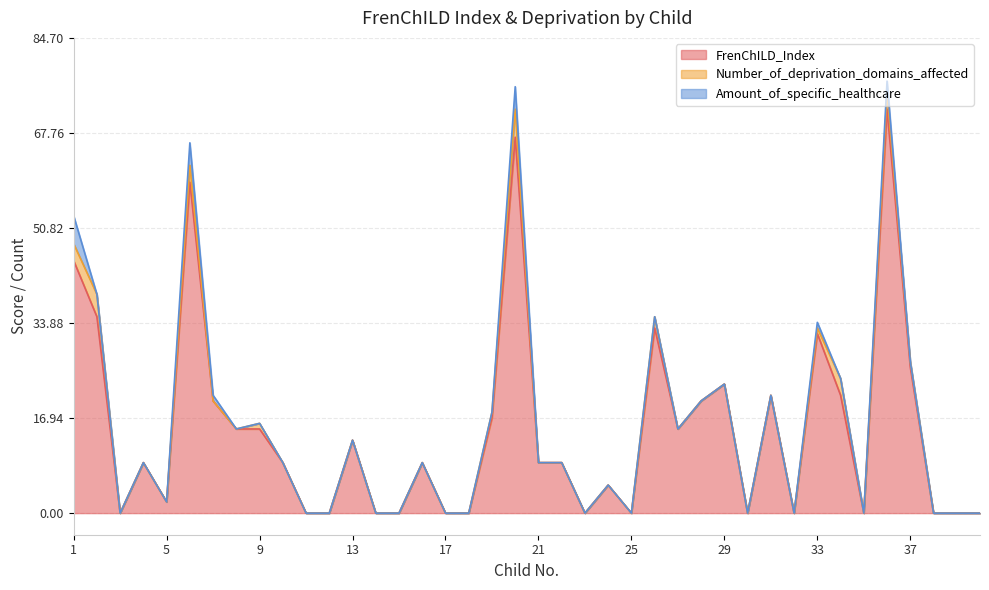

How many lines are shown in the chart?

3